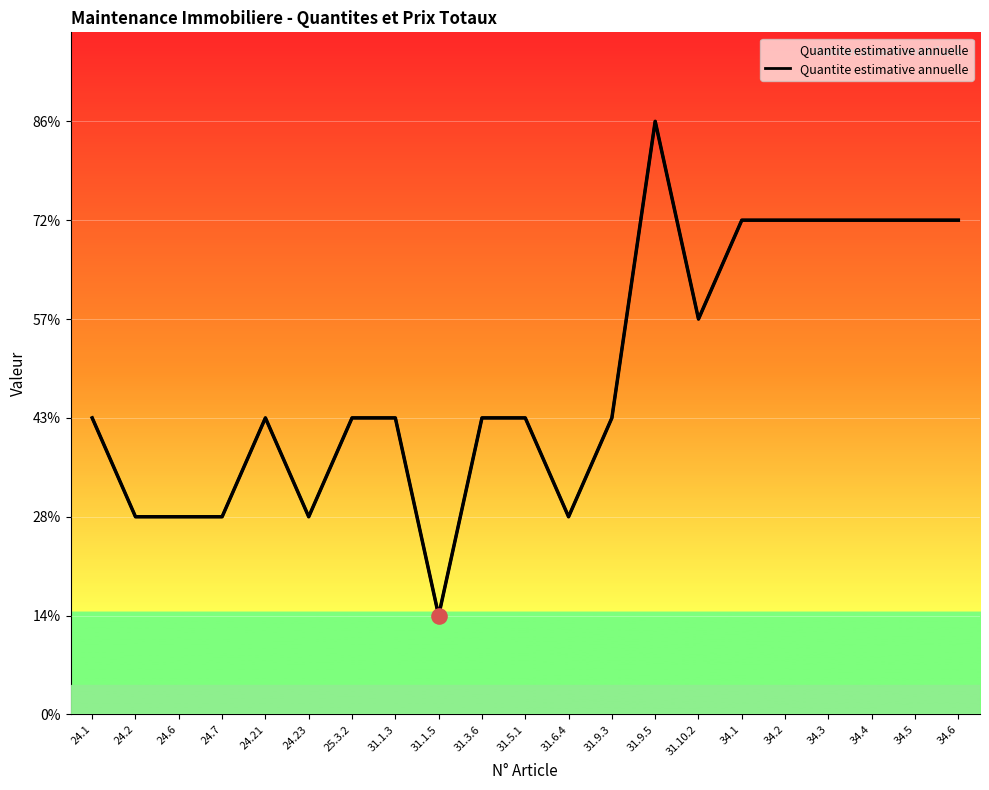

What is the change in value from 31.6.4 to 34.2?

+3